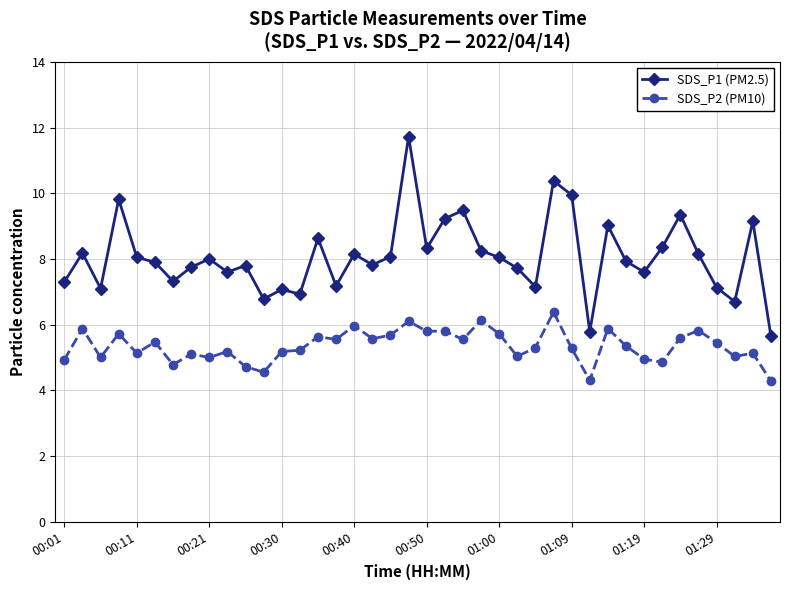

What is the value of the SDS_P1 (PM2.5) point at the 10th from the left?

7.6